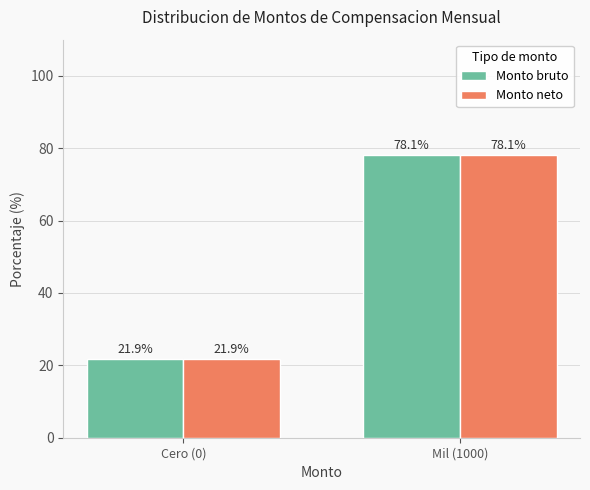

How many values in the Monto neto series are below 78?

1